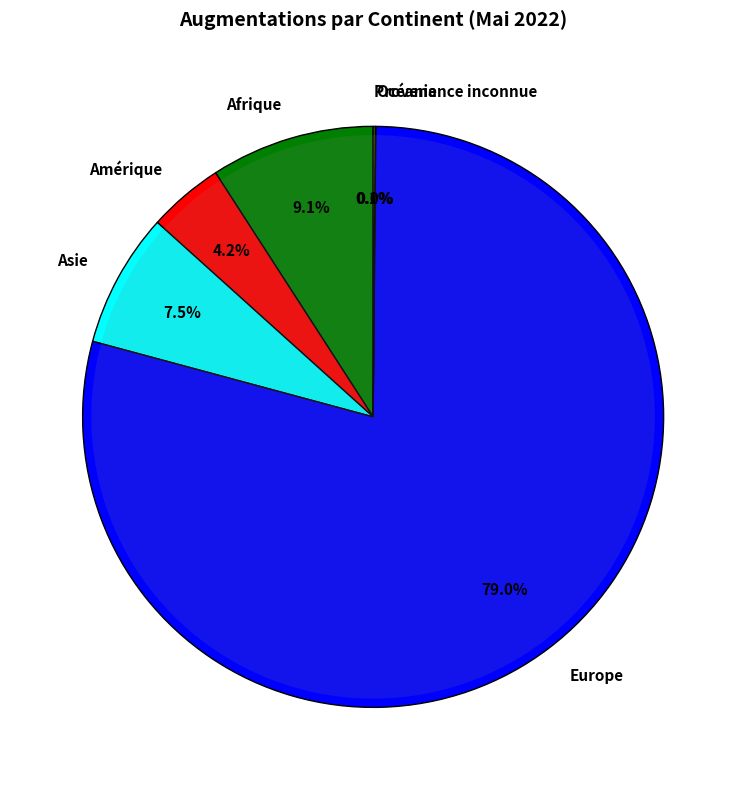

To the nearest percent, what percentage of the pie is Afrique?

9%